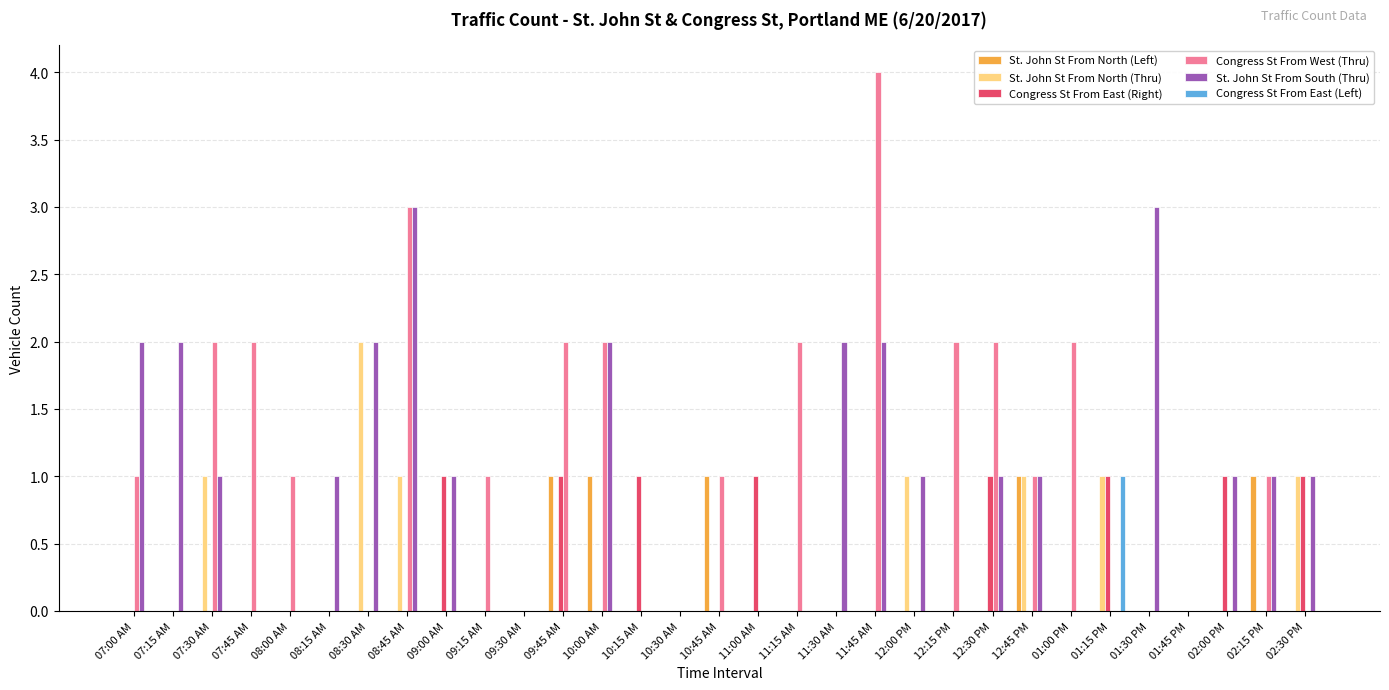

Count the number of data series in this chart.

6